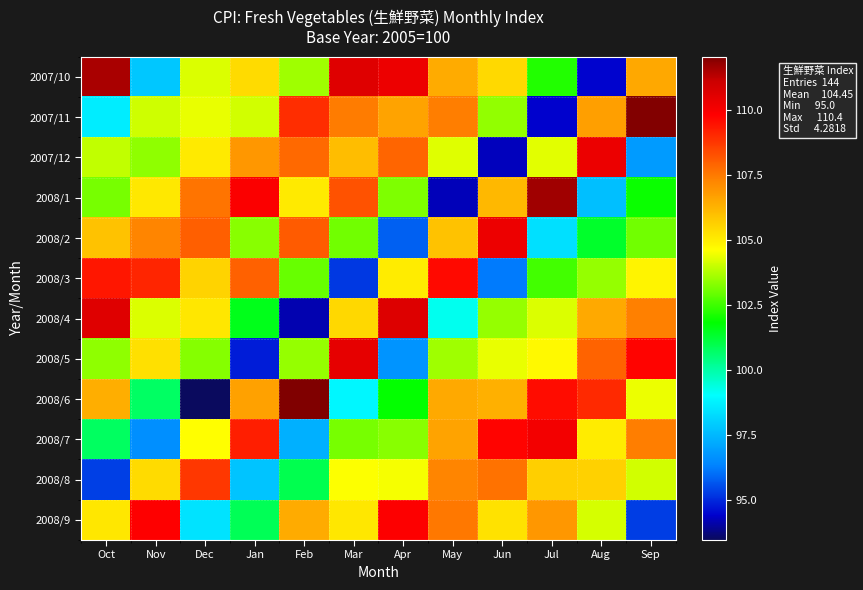

Reading left to right, extract all data points from this chart.

2007/10: Oct=111.5	Nov=97.9	Dec=104.2	Jan=105.4	Feb=103.6	Mar=110.6	Apr=110.2	May=106.4	Jun=105.4	Jul=102.2	Aug=94.5	Sep=106.5
2007/11: Oct=98.7	Nov=104.1	Dec=104.4	Jan=104.1	Feb=108.9	Mar=107.5	Apr=106.6	May=107.4	Jun=103.4	Jul=94.4	Aug=106.7	Sep=112.0
2007/12: Oct=103.9	Nov=103.4	Dec=105.1	Jan=106.9	Feb=107.8	Mar=106.0	Apr=107.9	May=104.3	Jun=94.3	Jul=104.3	Aug=110.3	Sep=96.9
2008/1: Oct=103.1	Nov=105.1	Dec=107.6	Jan=109.9	Feb=105.0	Mar=108.2	Apr=103.2	May=94.2	Jun=106.1	Jul=111.6	Aug=97.6	Sep=102.0
2008/2: Oct=105.9	Nov=107.3	Dec=108.0	Jan=103.3	Feb=108.0	Mar=103.1	Apr=95.8	May=105.9	Jun=110.2	Jul=98.4	Aug=101.4	Sep=103.1
2008/3: Oct=109.4	Nov=109.1	Dec=105.6	Jan=108.0	Feb=102.9	Mar=95.2	Apr=105.0	May=109.6	Jun=96.2	Jul=102.5	Aug=103.5	Sep=104.8
2008/4: Oct=110.6	Nov=104.2	Dec=105.1	Jan=101.5	Feb=94.2	Mar=105.4	Apr=110.6	May=99.2	Jun=103.5	Jul=104.2	Aug=106.5	Sep=107.4
2008/5: Oct=103.4	Nov=105.3	Dec=103.3	Jan=94.8	Feb=103.4	Mar=110.4	Apr=96.7	May=103.6	Jun=104.4	Jul=104.7	Aug=107.9	Sep=109.7
2008/6: Oct=106.3	Nov=100.8	Dec=93.5	Jan=106.6	Feb=112.0	Mar=98.9	Apr=101.9	May=106.5	Jun=106.3	Jul=109.6	Aug=109.0	Sep=104.4
2008/7: Oct=100.8	Nov=96.6	Dec=104.6	Jan=109.2	Feb=97.3	Mar=103.1	Apr=103.3	May=106.6	Jun=109.7	Jul=110.1	Aug=105.0	Sep=107.4
2008/8: Oct=95.3	Nov=105.4	Dec=108.7	Jan=97.8	Feb=101.0	Mar=104.6	Apr=104.5	May=107.3	Jun=107.6	Jul=105.7	Aug=105.6	Sep=104.1
2008/9: Oct=105.1	Nov=109.8	Dec=98.5	Jan=100.9	Feb=106.4	Mar=105.1	Apr=109.8	May=107.5	Jun=105.2	Jul=106.9	Aug=104.2	Sep=95.3